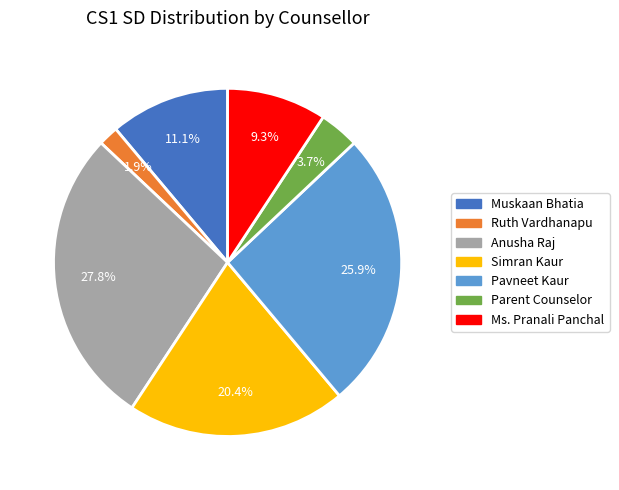

Does Parent Counselor account for over 50% of the chart?

No